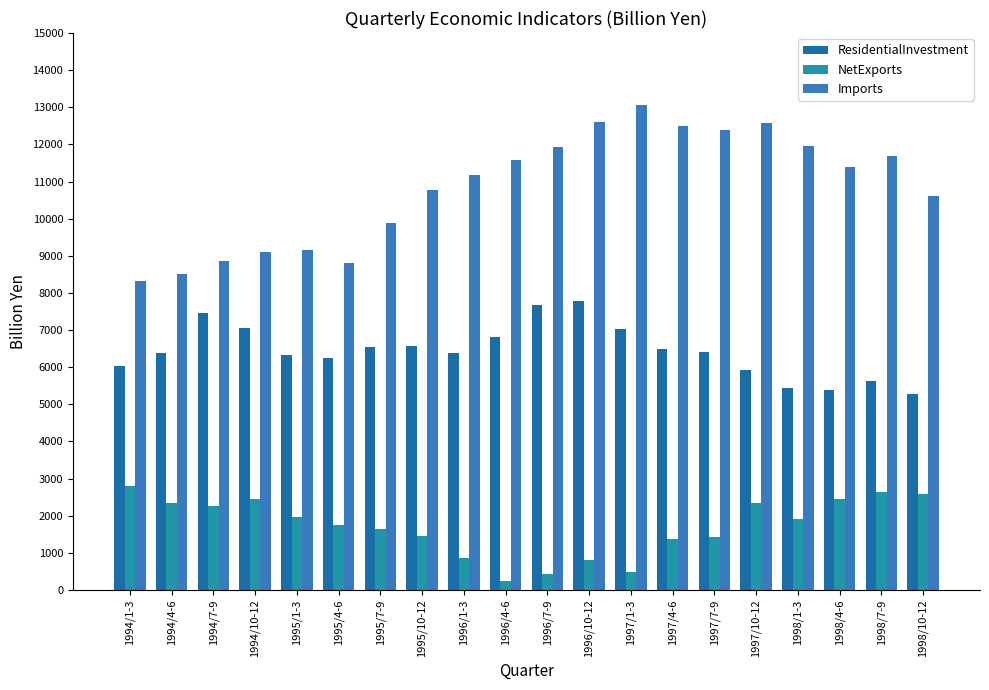

How many data points does each series have?

20